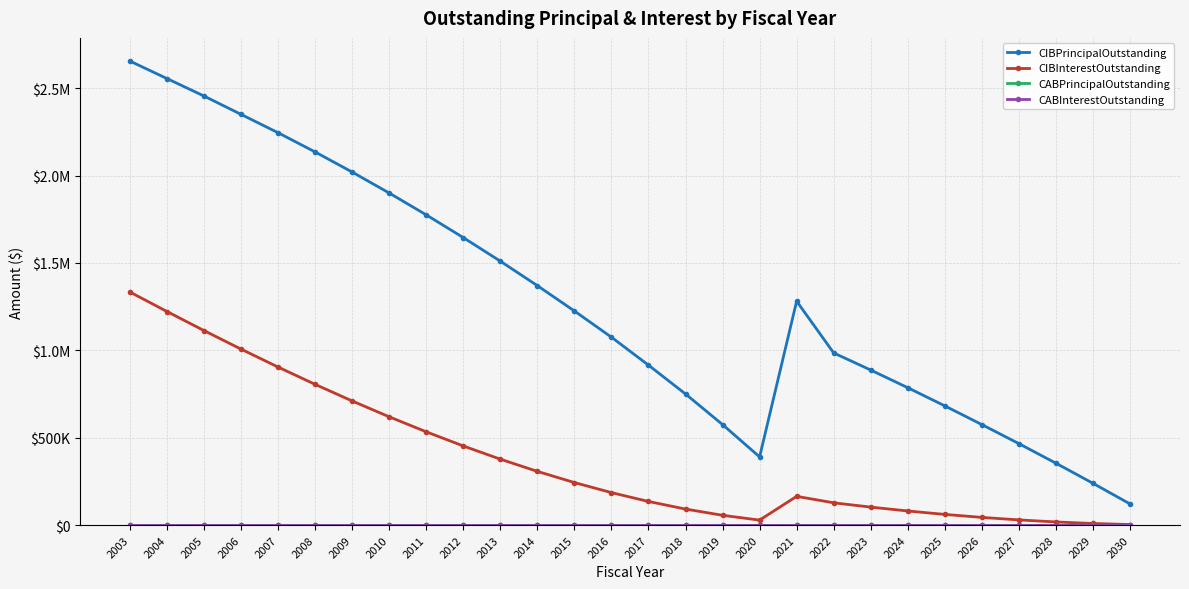

Is this an area chart (filled region under the line)?

No